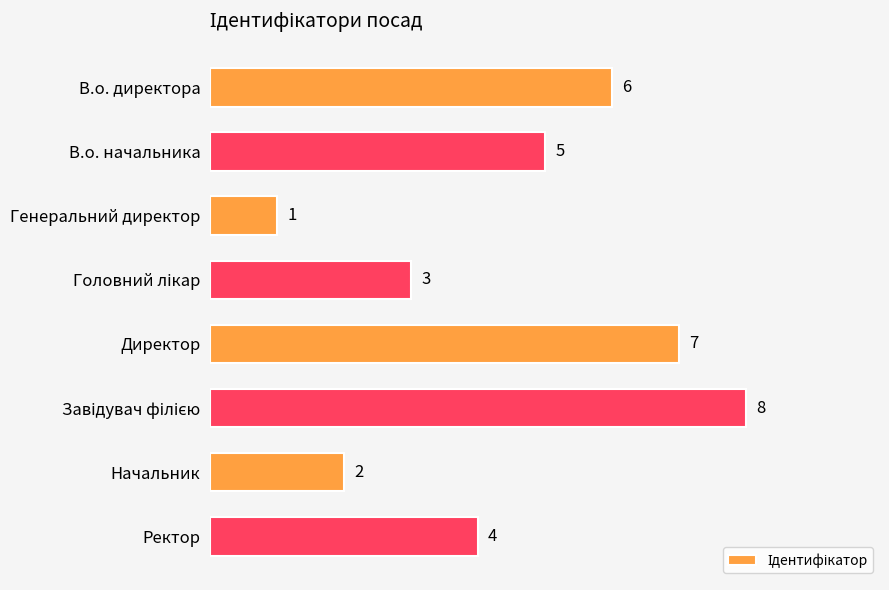

Are the bars grouped side by side (vs. stacked)?

No